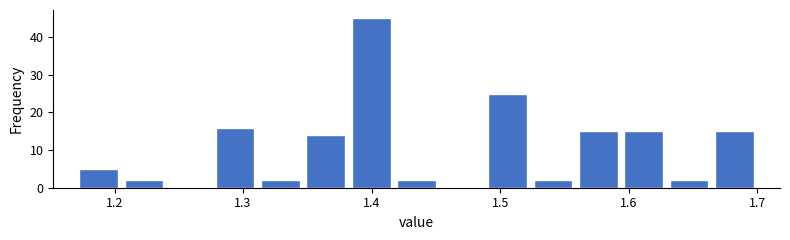

Around what value on the x-axis is the tallest bar? Give the approximate position of its centre, as read against the axis.

1.40